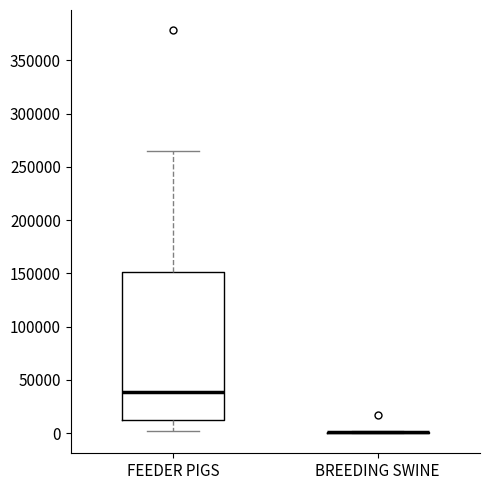

Reading left to right, transcribe this box plot: for each box, give where its median line is, the range the box spans, and where its two whiskers end, as read against the y-axis. The values are not printed on the chart, so give them approximately, as read against the axis.

FEEDER PIGS: median 40000, box 10000 to 150000, whiskers 0 to 265000
BREEDING SWINE: box collapsed to a line at 0, whiskers 0 to 0